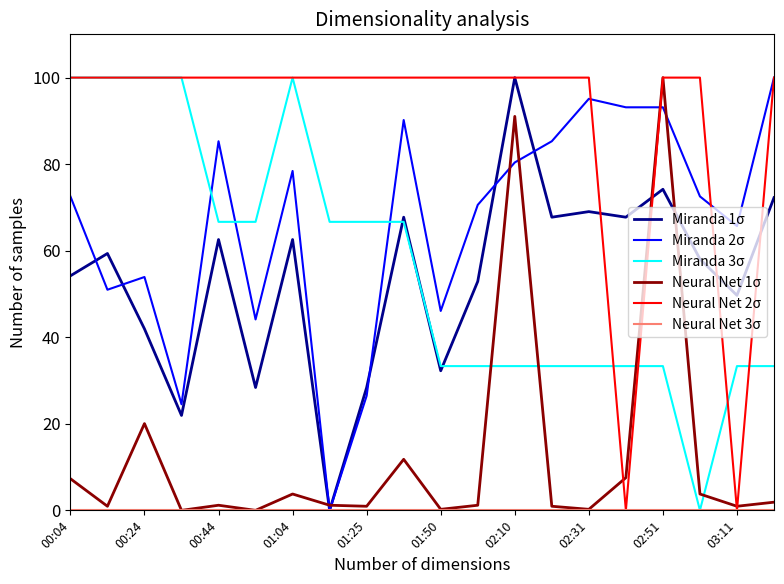

Which series has the largest total across all categories?

Neural Net 2σ